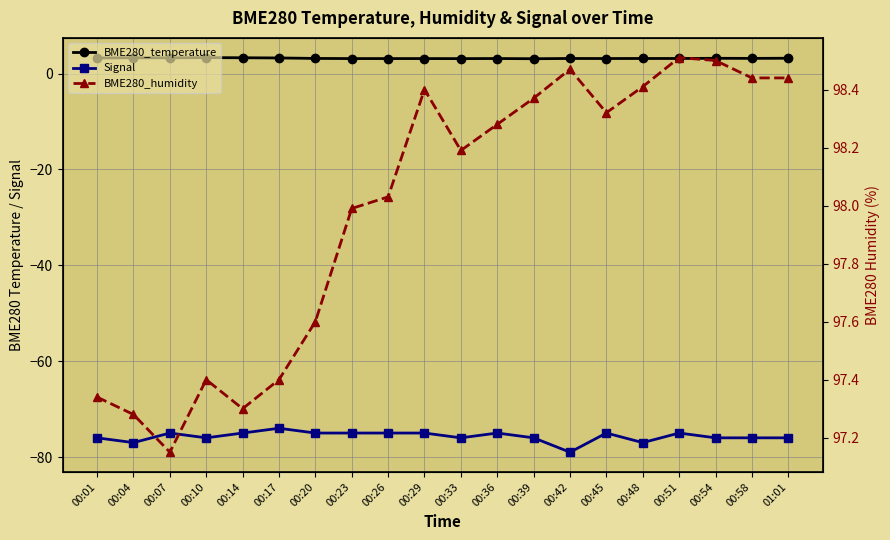

What is the total value across all series at 00:29?

26.5